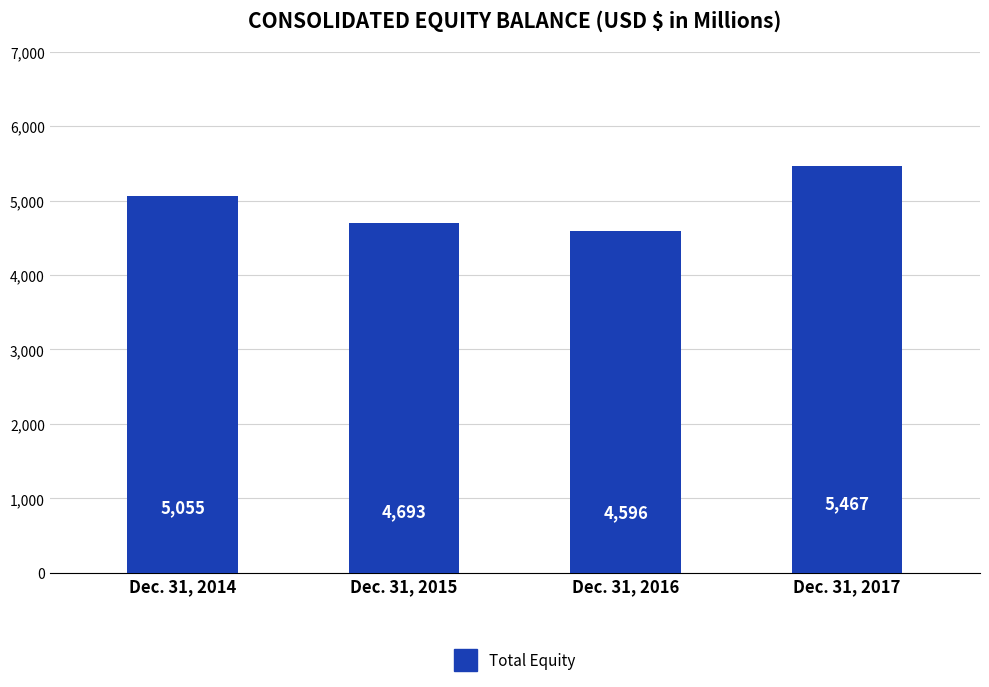

List the labels in order of value, largest first.

Dec. 31, 2017, Dec. 31, 2014, Dec. 31, 2015, Dec. 31, 2016